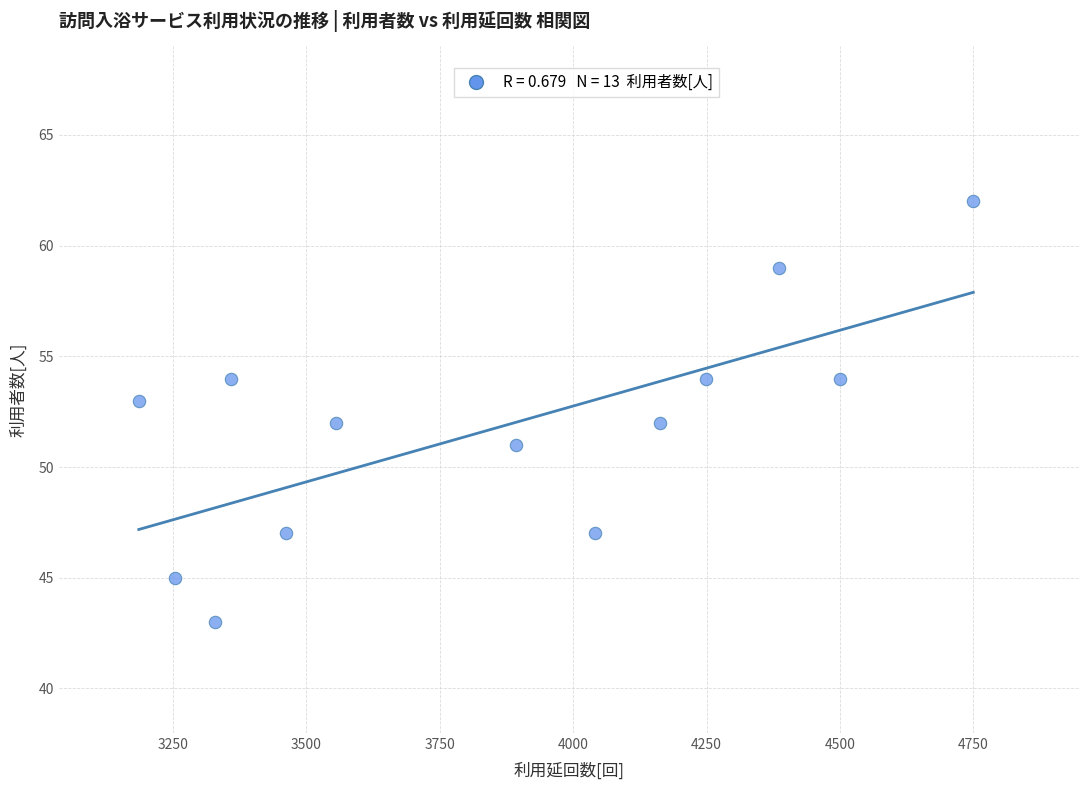

What is the range of X values (max minus min)?

1564